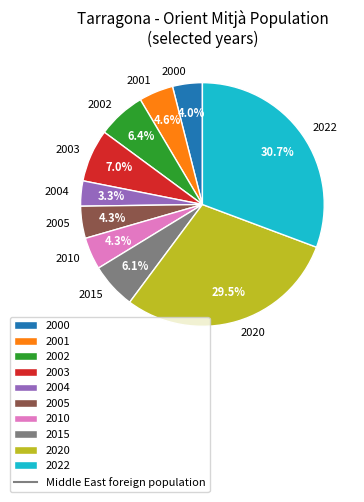

What portion of the pie excludes 2000?

96.0%